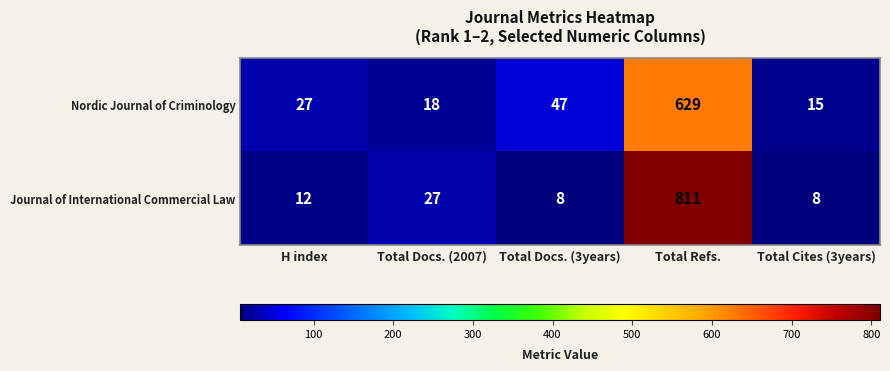

What is the sum of all Nordic Journal of Criminology values?

736